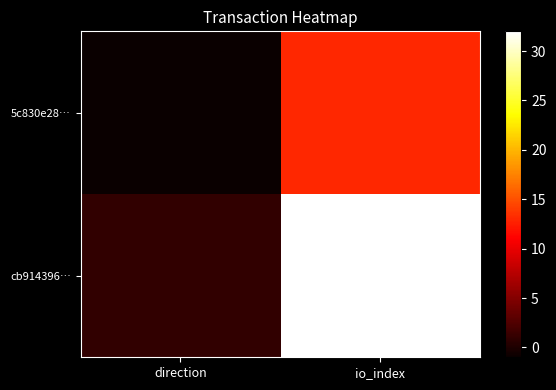

Which series has the largest range (max minus min)?

cb914396…